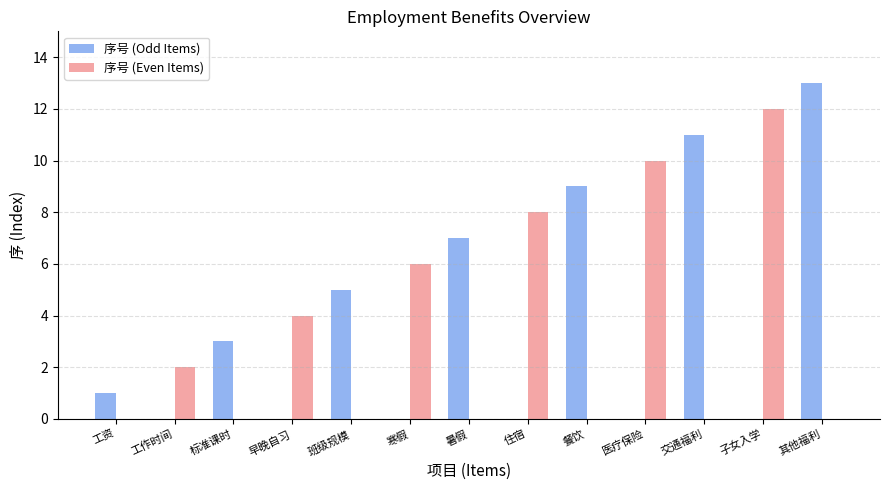

Which series has the largest total across all categories?

序号 (Odd Items)